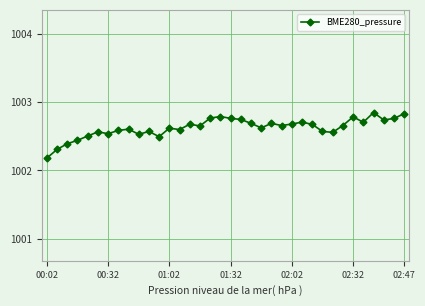

How many values are between 1002 and 1003?

36